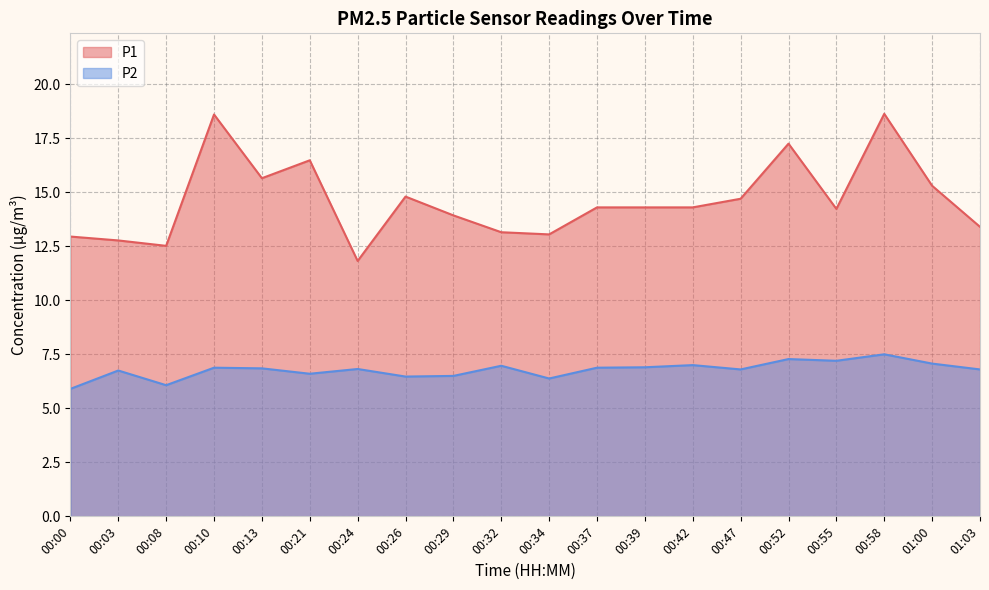

What position from the left is 00:26?

8